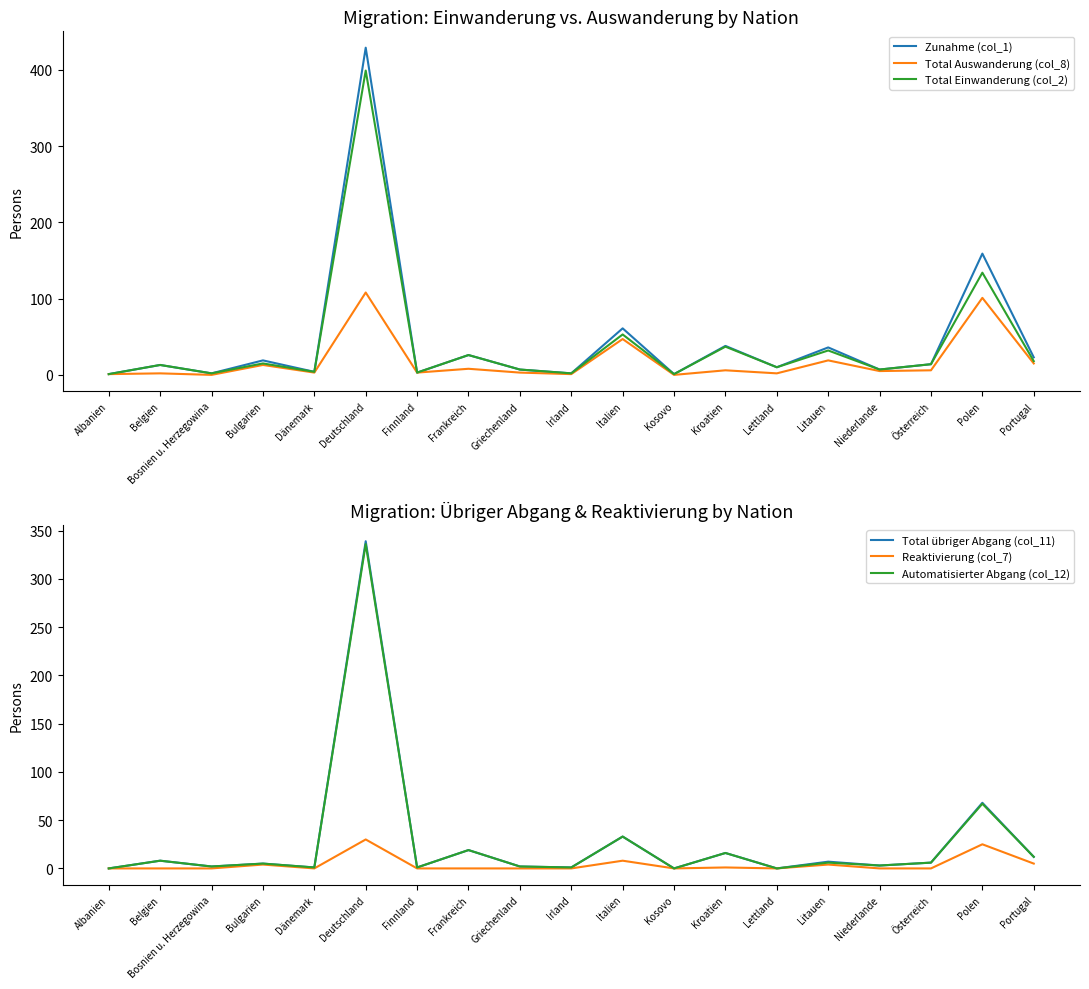

The value of Automatisierter Abgang (col_12) at Lettland is 222. True or false?

False